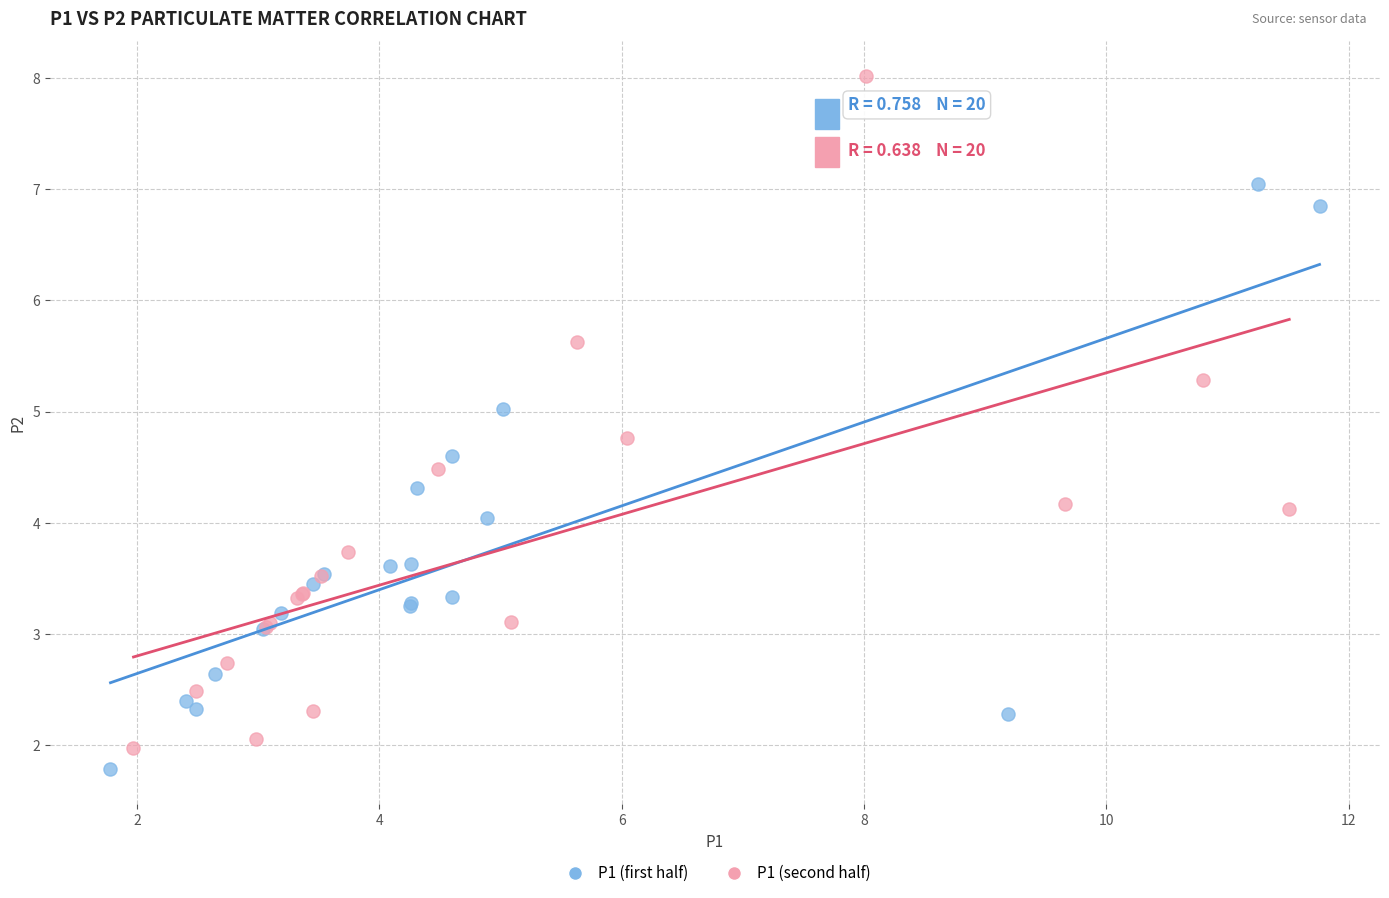

Which series has the largest Y range (max minus min)?

P1 (second half)